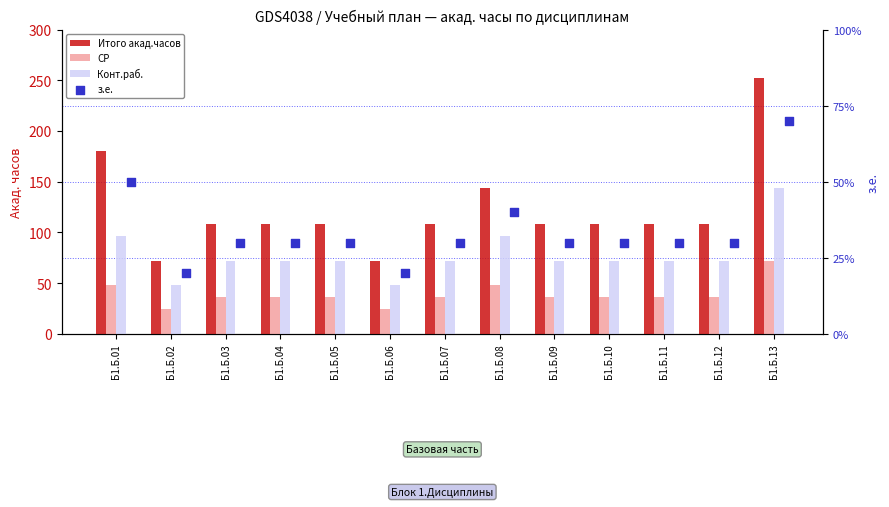

Which series reaches the maximum Y coordinate?

Итого акад.часов